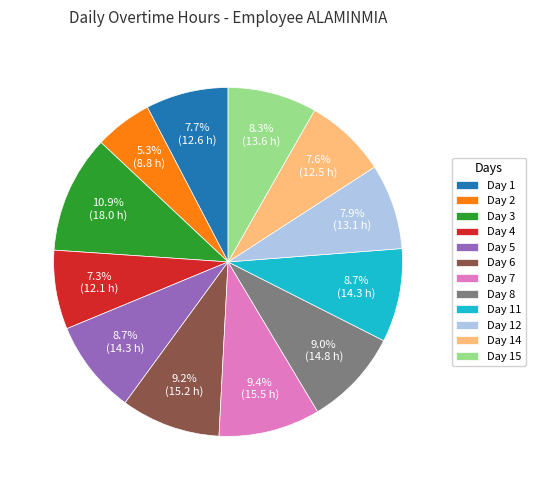

To the nearest percent, what is the combined percentage of Day 11 and Day 1?

16%